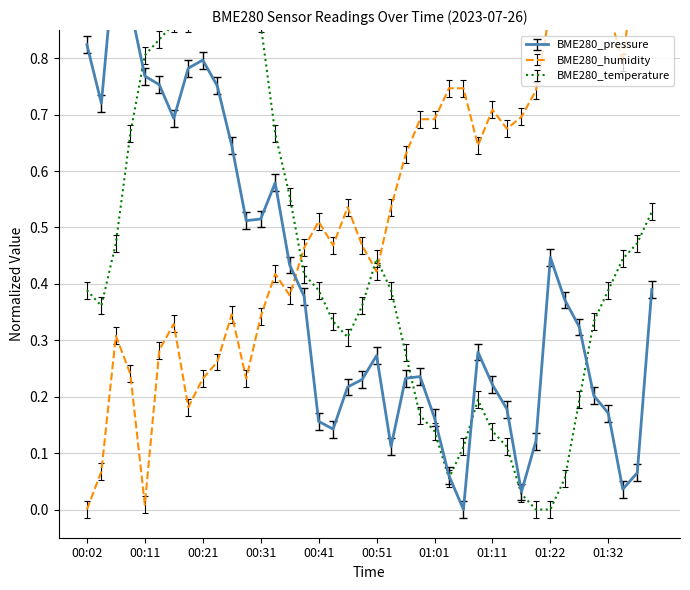

What is the total value across all series at 00:11?

1.6